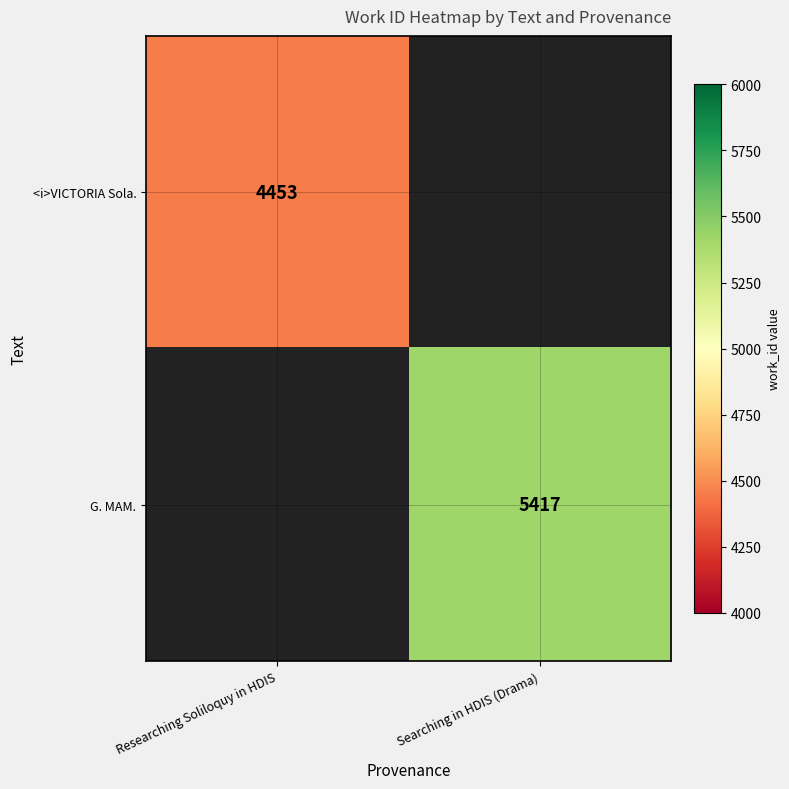

The value of <i>VICTORIA Sola. at Researching Soliloquy in HDIS is 6170. True or false?

False